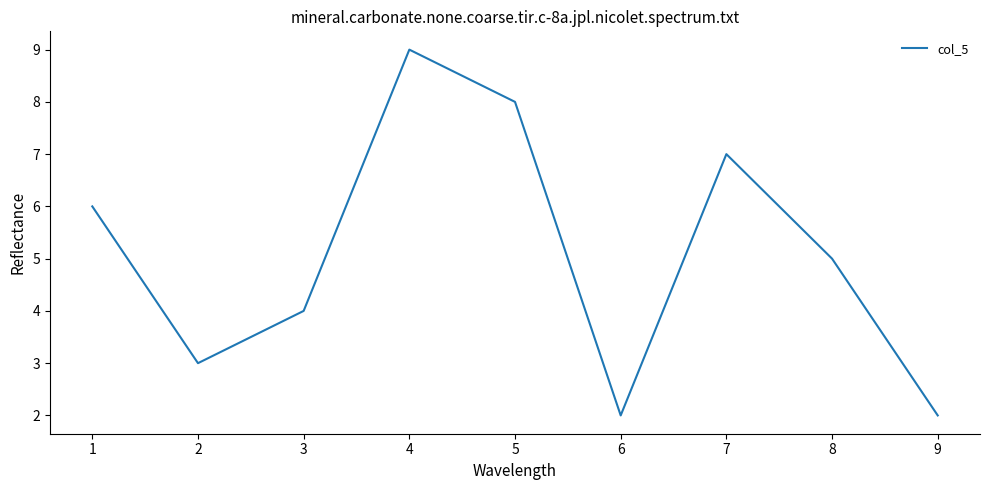

Which has a higher value, 5 or 4?

4